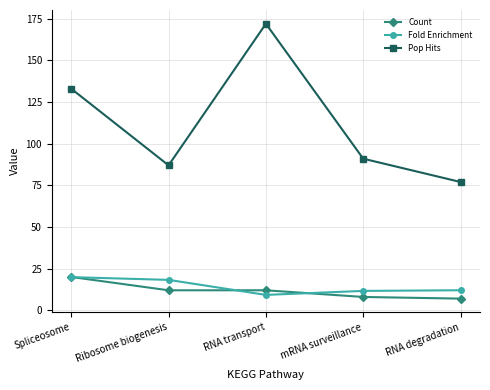

Which label corresponds to the largest value in the chart?

RNA transport